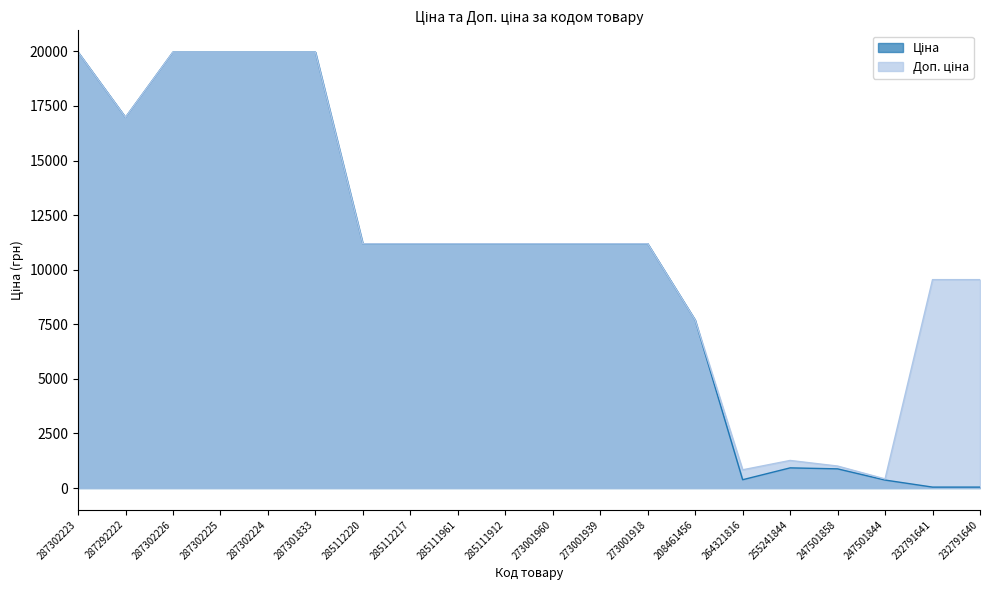

Reading right to left, list all the values displayed in this chart.

Ціна: 232791640=42.4	232791641=42.4	247501844=365.1	247501858=878.4	255241844=923.4	264321816=380.4	208461456=7693.1	273001918=11188.2	273001939=11188.2	273001960=11188.2	285111912=11188.2	285111961=11188.2	285112217=11188.2	285112220=11188.2	287301833=19964.2	287302224=19964.2	287302225=19964.2	287302226=19964.2	287292222=16976.3	287302223=19964.2
Доп. ціна: 232791640=9544.0	232791641=9544.0	247501844=418.0	247501858=1006.6	255241844=1263.2	264321816=835.0	208461456=7693.1	273001918=11188.2	273001939=11188.2	273001960=11188.2	285111912=11188.2	285111961=11188.2	285112217=11188.2	285112220=11188.2	287301833=19964.2	287302224=19964.2	287302225=19964.2	287302226=19964.2	287292222=16976.3	287302223=19964.2